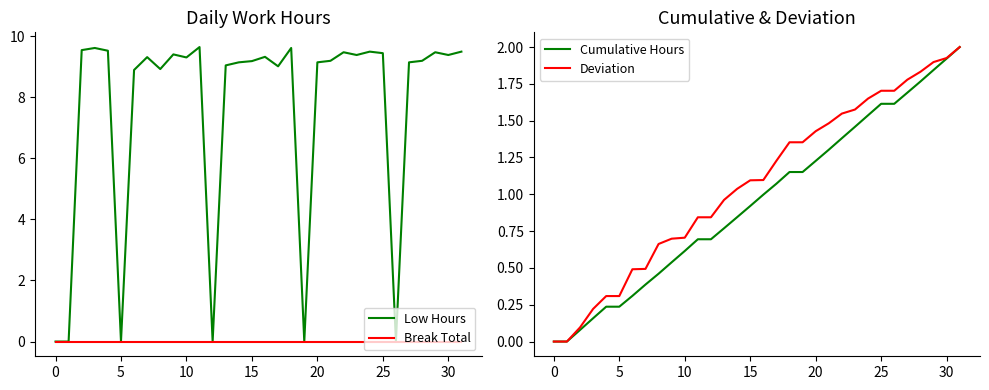

The Break Total series shows 0.0 at 25. True or false?

True